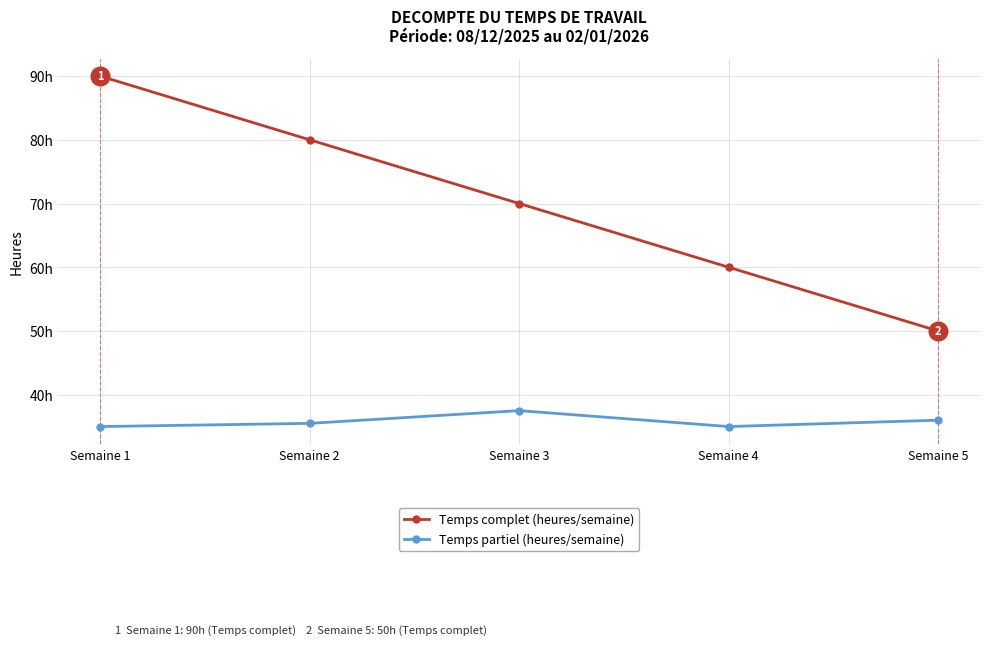

At which category is the sum across all series the highest?

Semaine 1